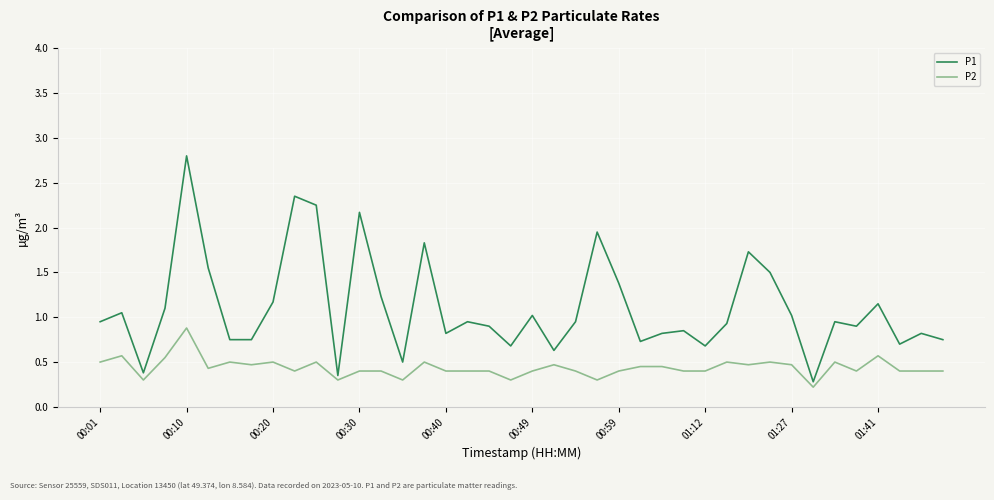

Which series has the largest total across all categories?

P1